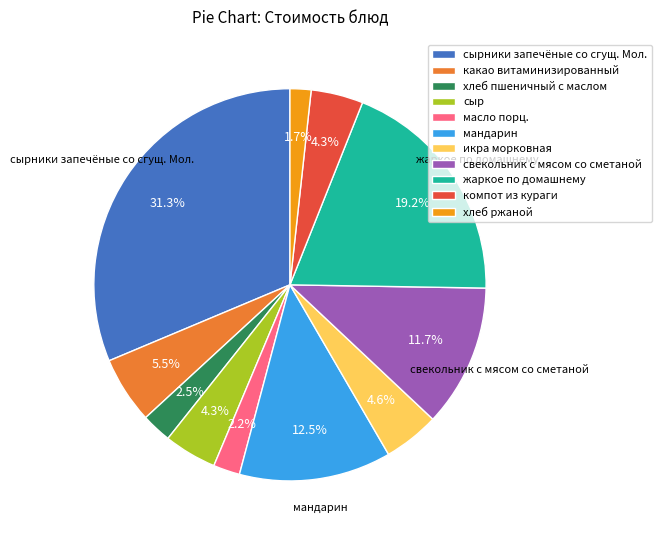

To the nearest percent, what is the average slice percentage?

9%